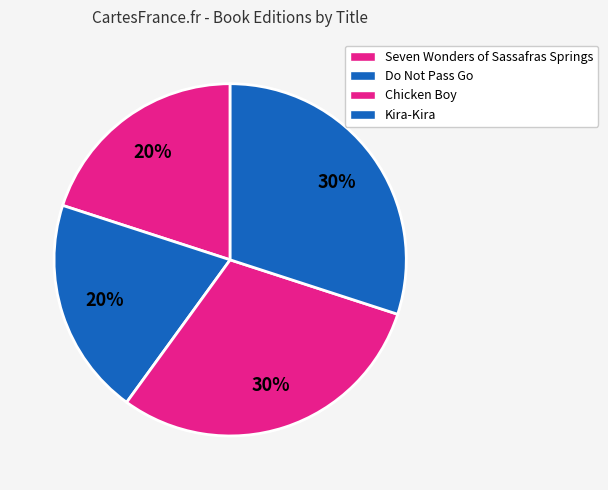

How many segments does this pie chart have?

4